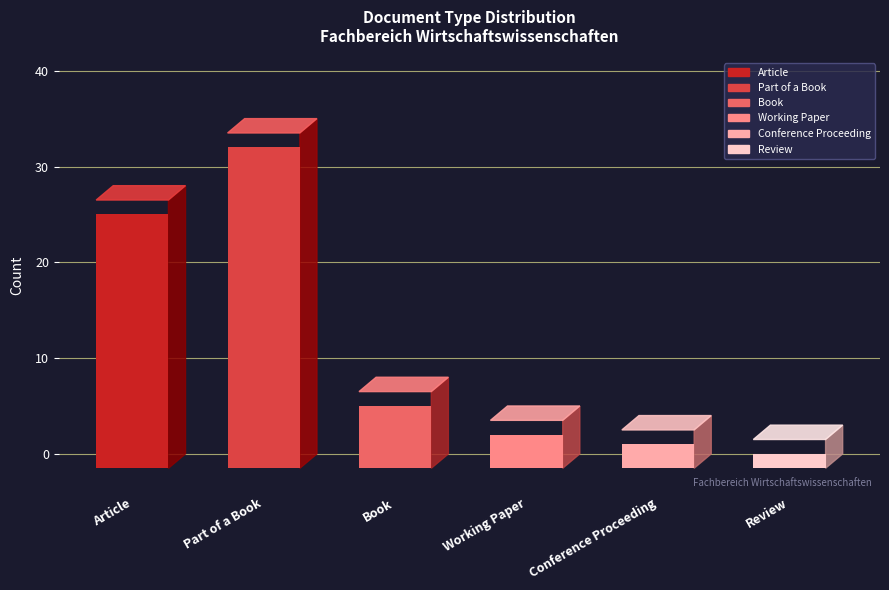

What value does the data have at Part of a Book, to the nearest 5?

35